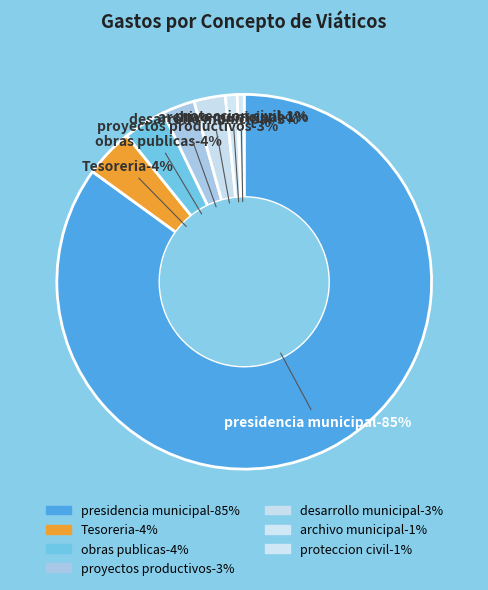

Which slice is the smallest?

proteccion civil